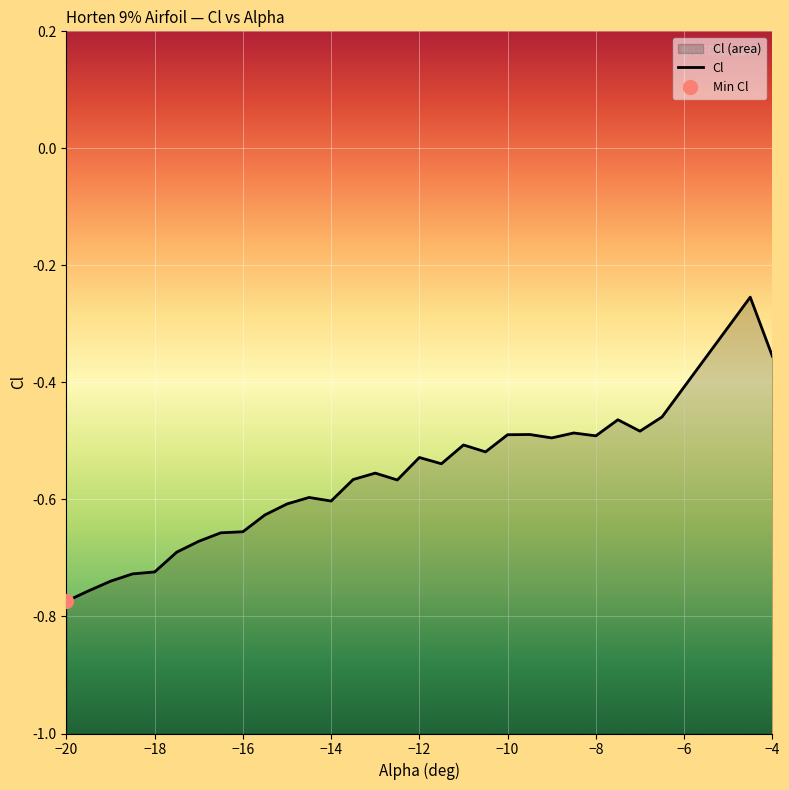

What is the value of the 10th point from the left?

-0.6